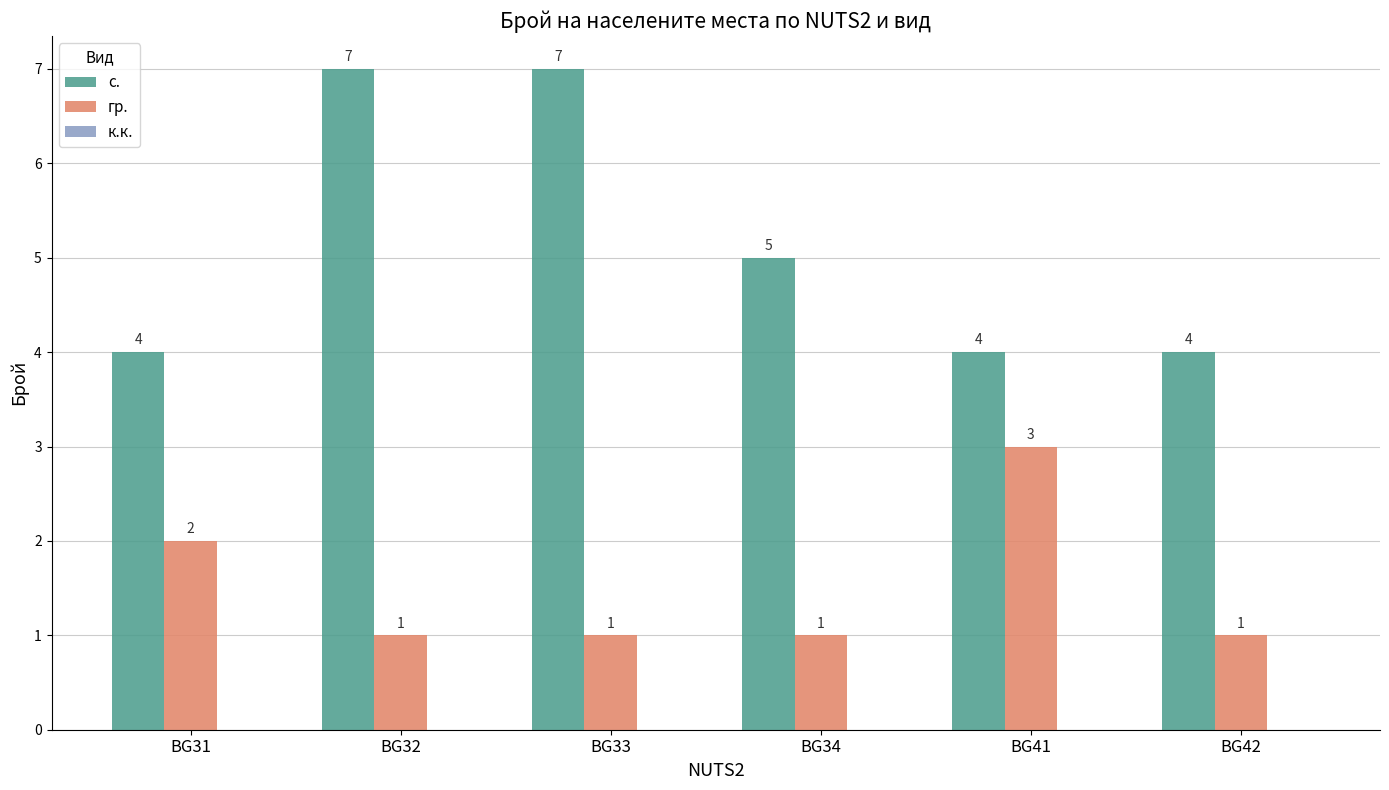

What is the minimum value for с.?

4